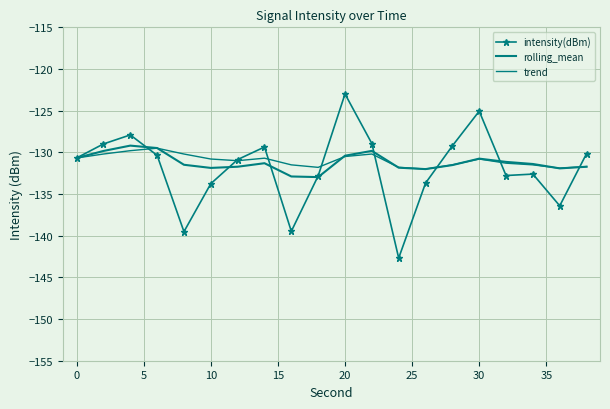

How many times do trend and rolling_mean cross each other?

5